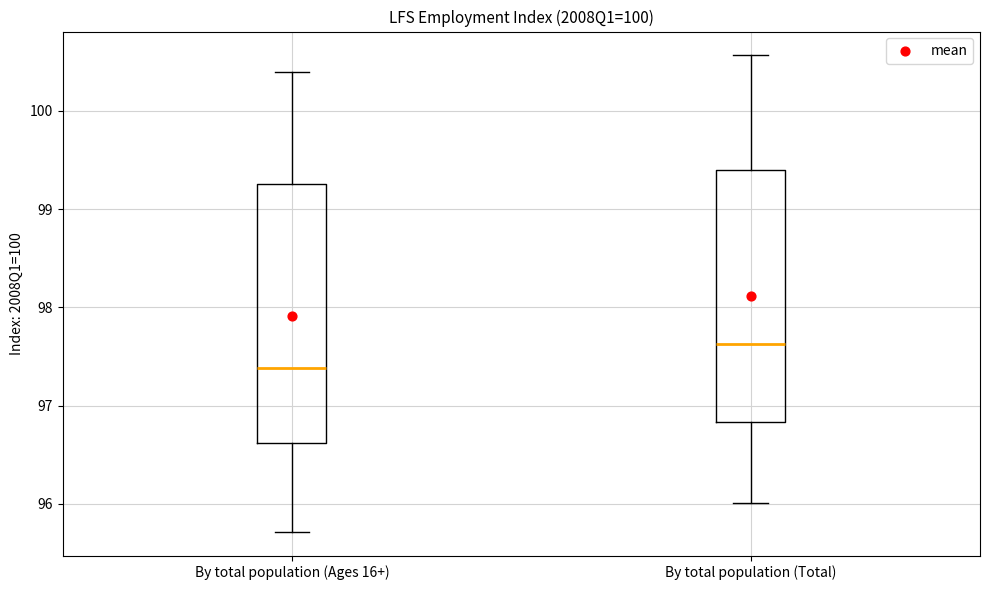

Reading left to right, read every box against the y-axis: the position of its median line, the range the box covers, and the ends of its whiskers. The values are not printed on the chart, so give them approximately, as read against the axis.

By total population (Ages 16+): median 97.4, box 96.6 to 99.3, whiskers 95.7 to 100.4
By total population (Total): median 97.6, box 96.8 to 99.4, whiskers 96.0 to 100.6